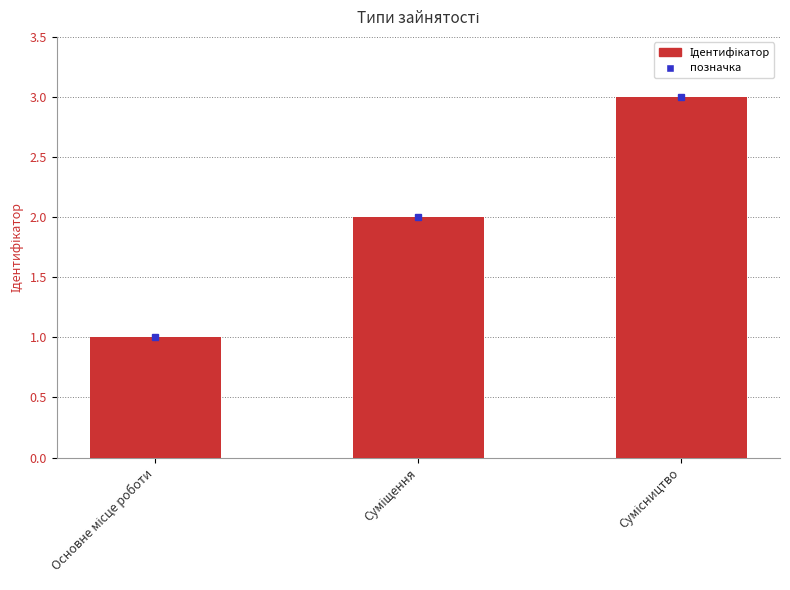

What is the sum of all values?

6